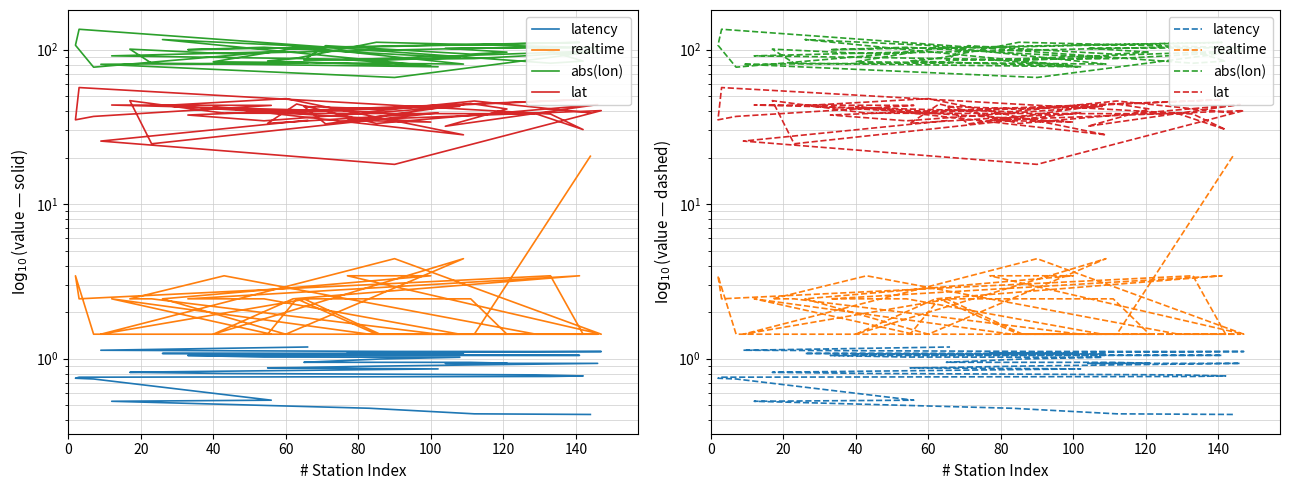

In abs(lon), how many points are higher than both neighbors (excluding endpoints)?

10